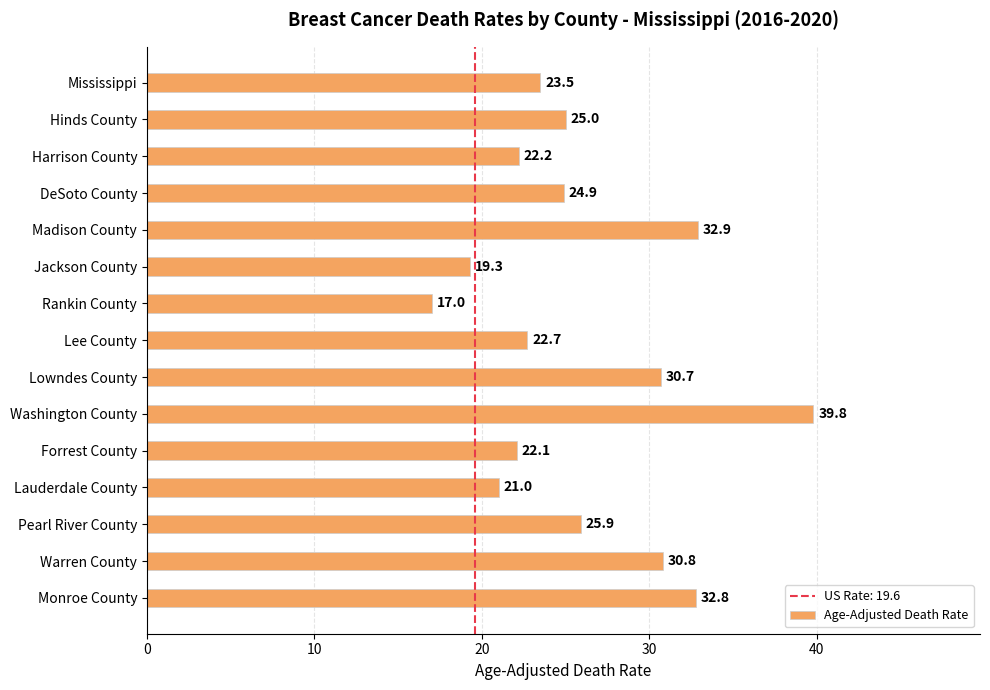

Reading top to bottom, extract all data points from this chart.

Mississippi=23.5	Hinds County=25.0	Harrison County=22.2	DeSoto County=24.9	Madison County=32.9	Jackson County=19.3	Rankin County=17.0	Lee County=22.7	Lowndes County=30.7	Washington County=39.8	Forrest County=22.1	Lauderdale County=21.0	Pearl River County=25.9	Warren County=30.8	Monroe County=32.8